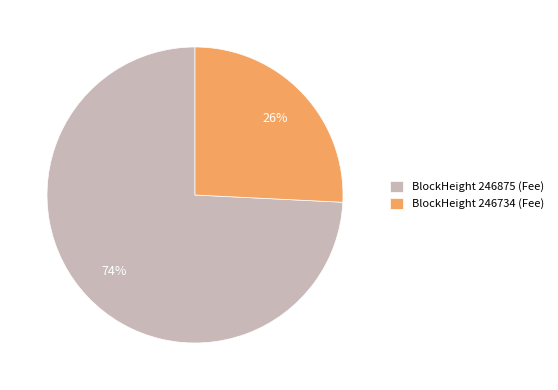

Which has a higher value, BlockHeight 246734 (Fee) or BlockHeight 246875 (Fee)?

BlockHeight 246875 (Fee)